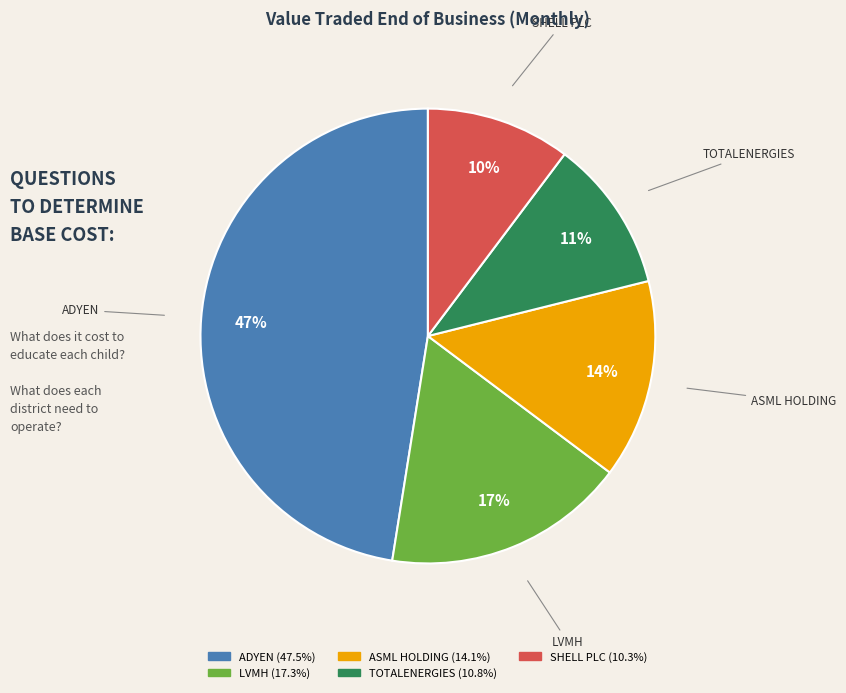

Between ADYEN and SHELL PLC, which is larger?

ADYEN